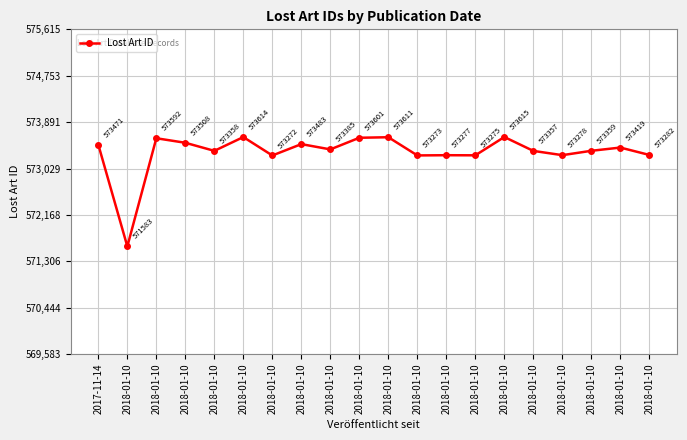

Count the number of categories in the chart.

20